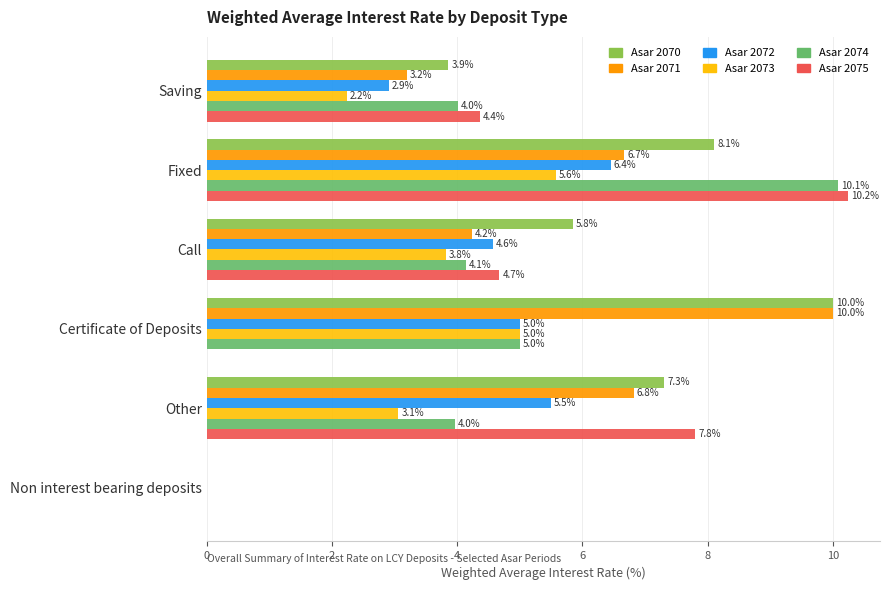

Is it true that Asar 2071 equals 6.5 at Call?

False